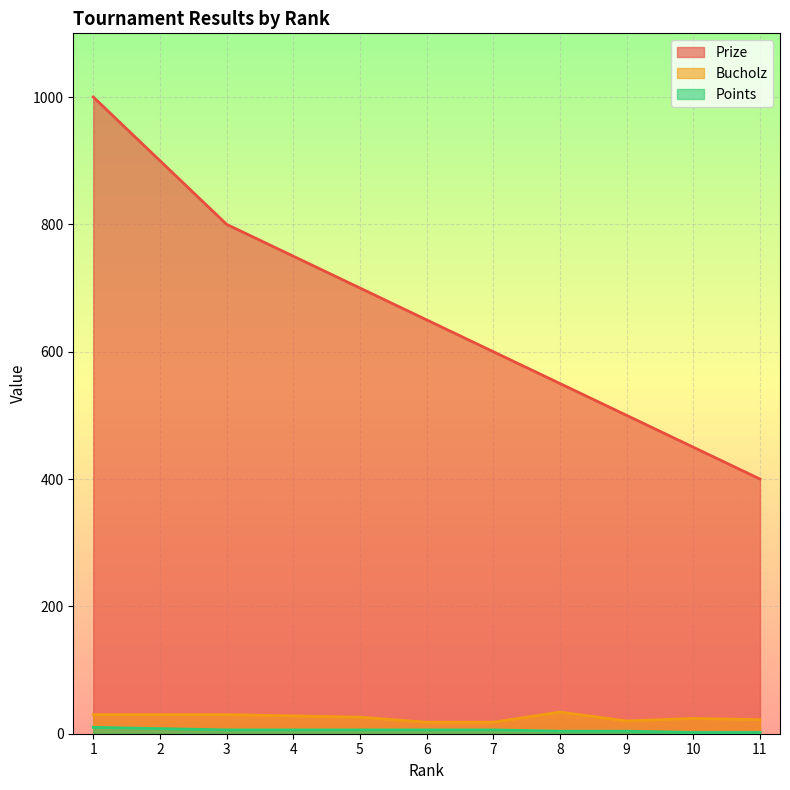

What is the total value across all series at 5?

732